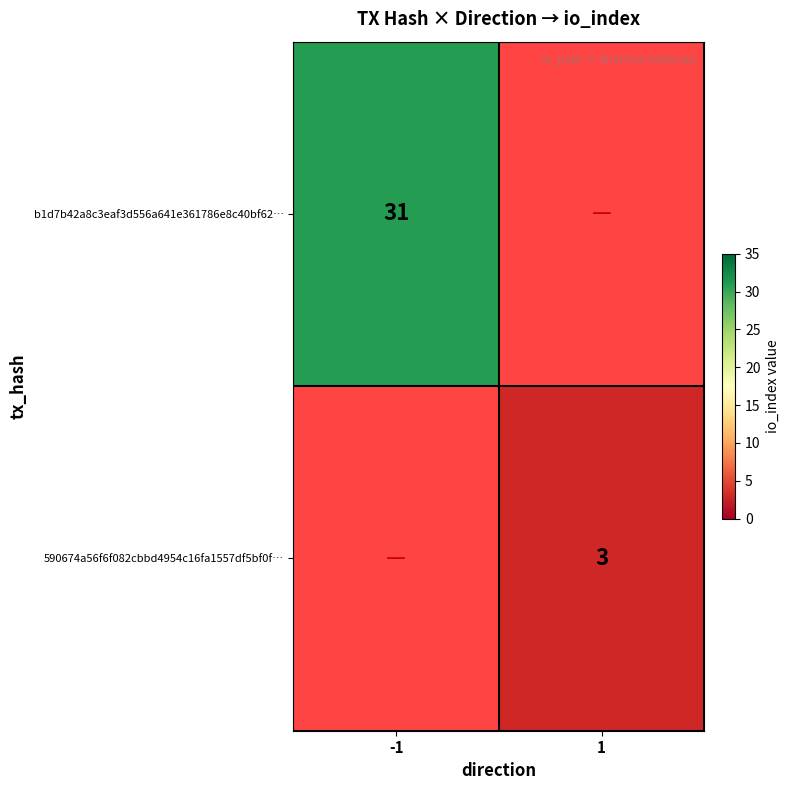

Is the value of b1d7b42a8c3eaf3d556a641e361786e8c40bf62… at -1 greater than the value of 590674a56f6f082cbbd4954c16fa1557df5bf0f… at 1?

Yes